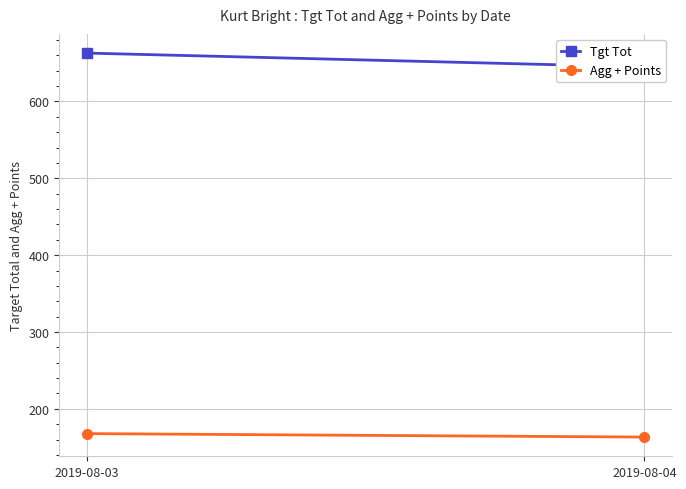

Reading left to right, extract all data points from this chart.

Tgt Tot: 2019-08-03=663.0	2019-08-04=645.0
Agg + Points: 2019-08-03=167.8	2019-08-04=163.2